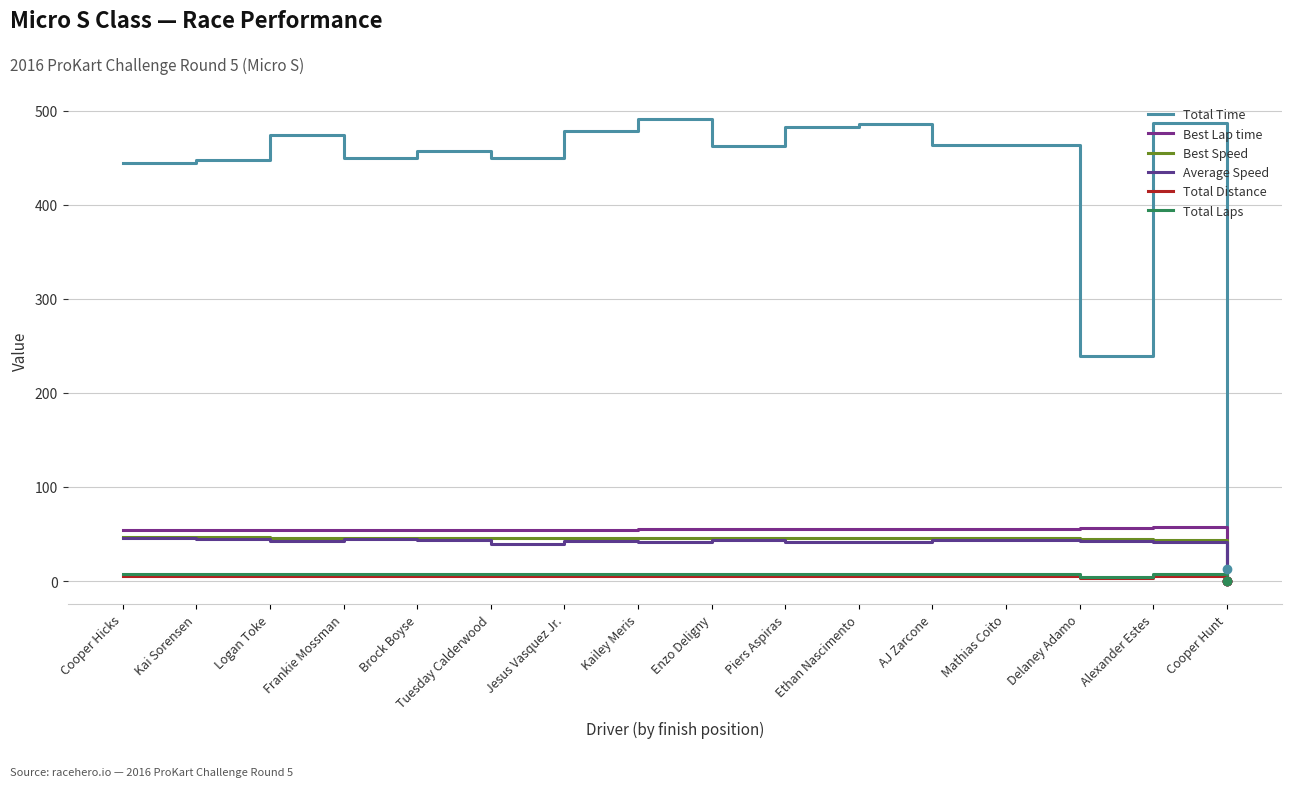

How many series are shown in this chart?

6